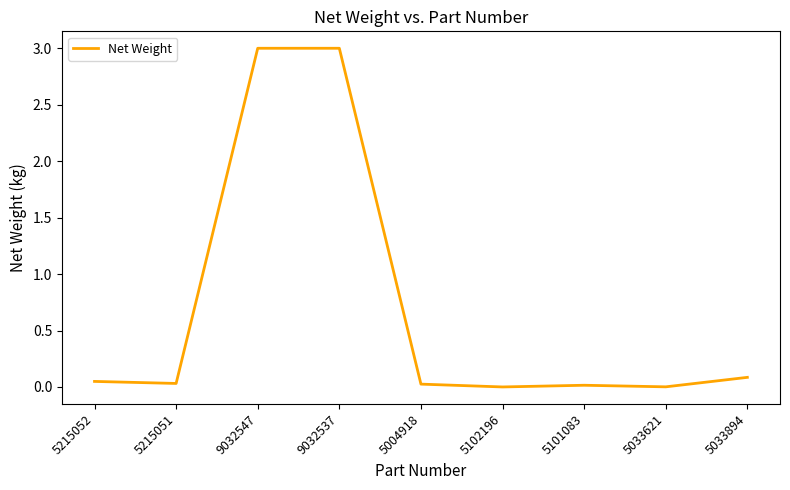

What is the maximum value shown in the chart?

3.0